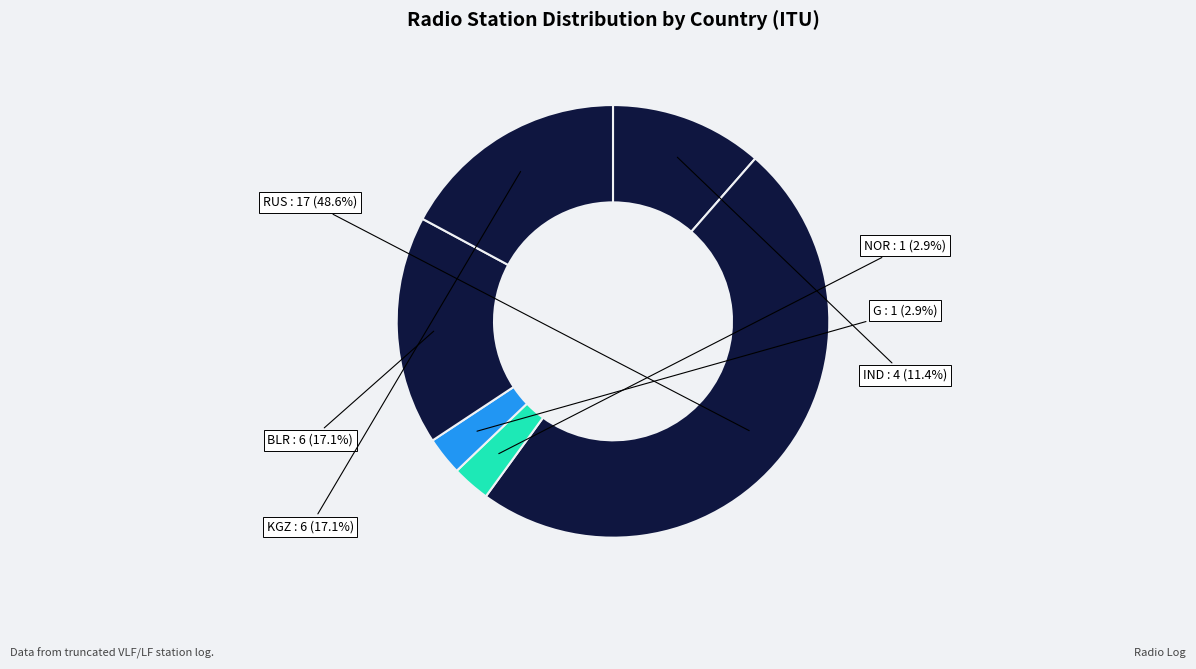

Which slice is the largest?

RUS